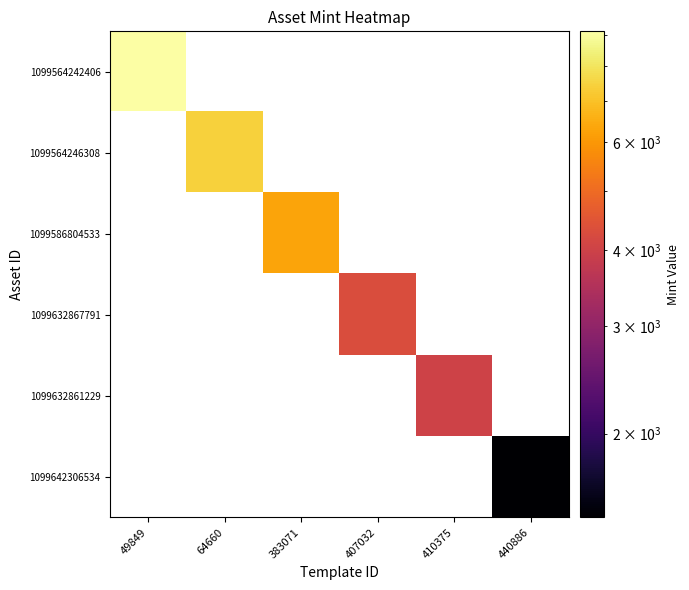

Reading left to right, extract all data points from this chart.

1099564242406: 49849=9115	64660=0	383071=0	407032=0	410375=0	440886=0
1099564246308: 49849=0	64660=7446	383071=0	407032=0	410375=0	440886=0
1099586804533: 49849=0	64660=0	383071=6310	407032=0	410375=0	440886=0
1099632867791: 49849=0	64660=0	383071=0	407032=4290	410375=0	440886=0
1099632861229: 49849=0	64660=0	383071=0	407032=0	410375=4010	440886=0
1099642306534: 49849=0	64660=0	383071=0	407032=0	410375=0	440886=1458